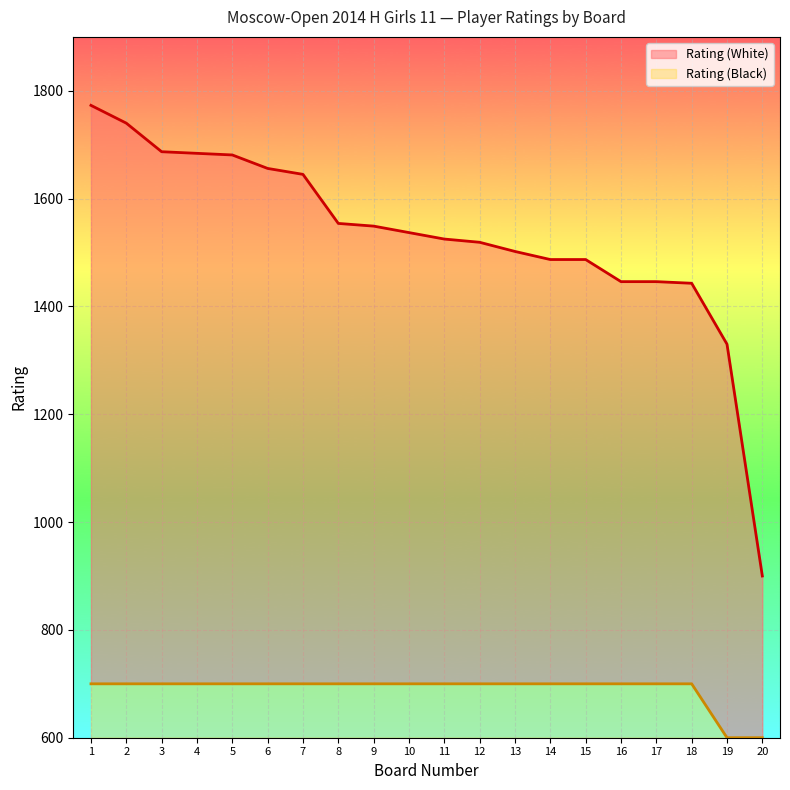

Is it true that Rating (White) equals 2861 at 7?

False